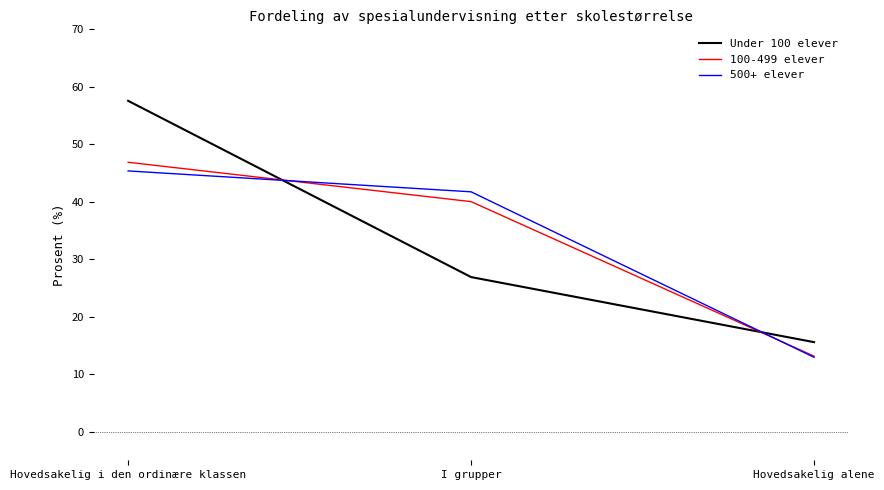

What position from the right is Hovedsakelig i den ordinære klassen?

3